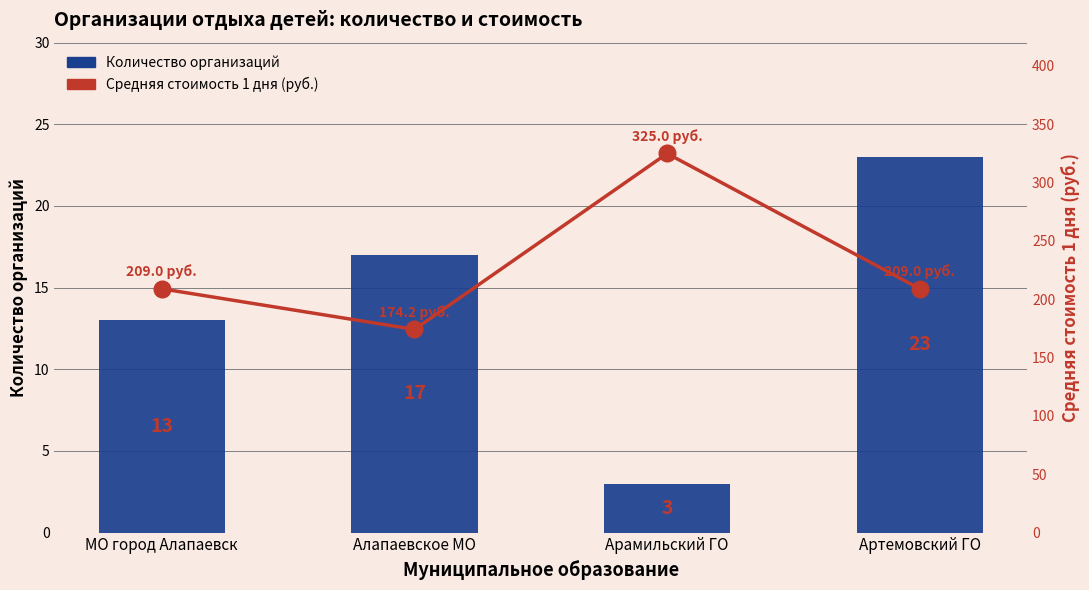

Which series changed the most between МО город Алапаевск and Артемовский ГО?

Количество организаций